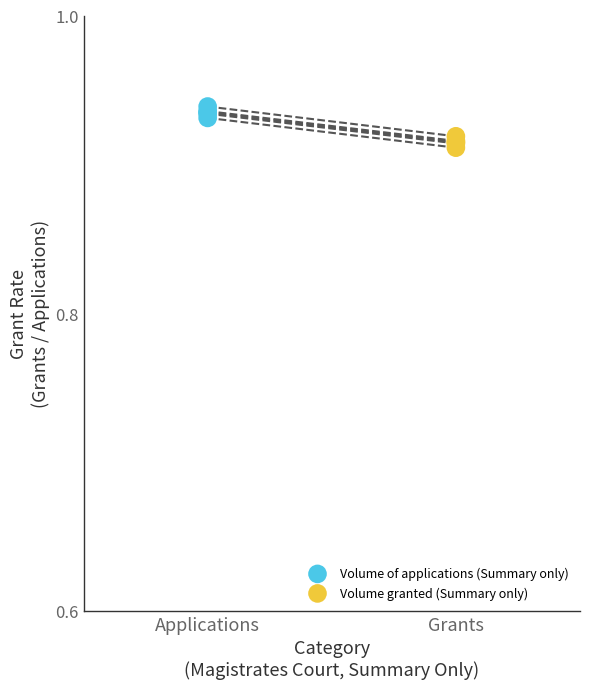

Which series reaches the minimum Y coordinate?

Volume granted (Summary only)